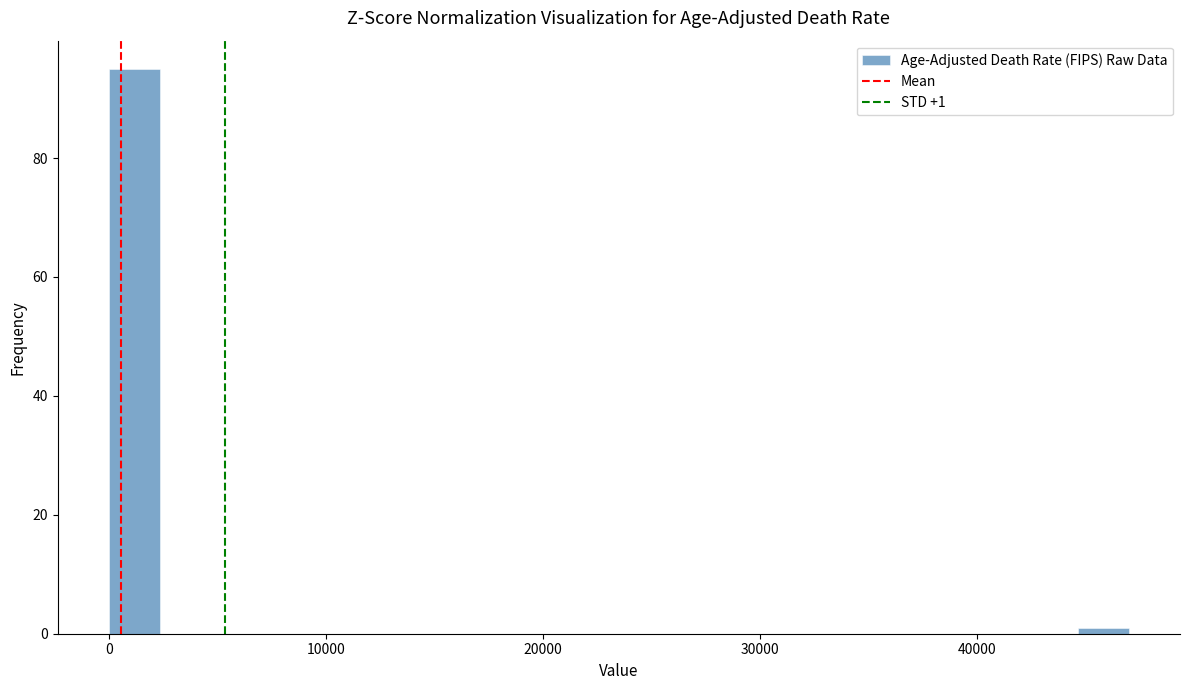

Around what value on the x-axis is the tallest bar? Give the approximate position of its centre, as read against the axis.

1000